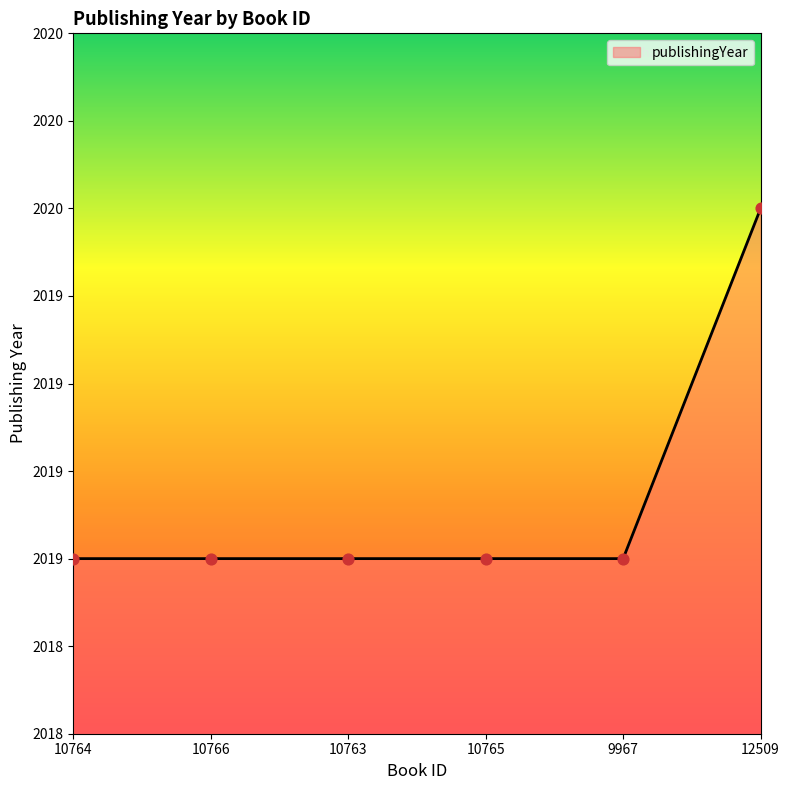

Approximately how many times larger is the value at 9967 compared to 10765?

1.0